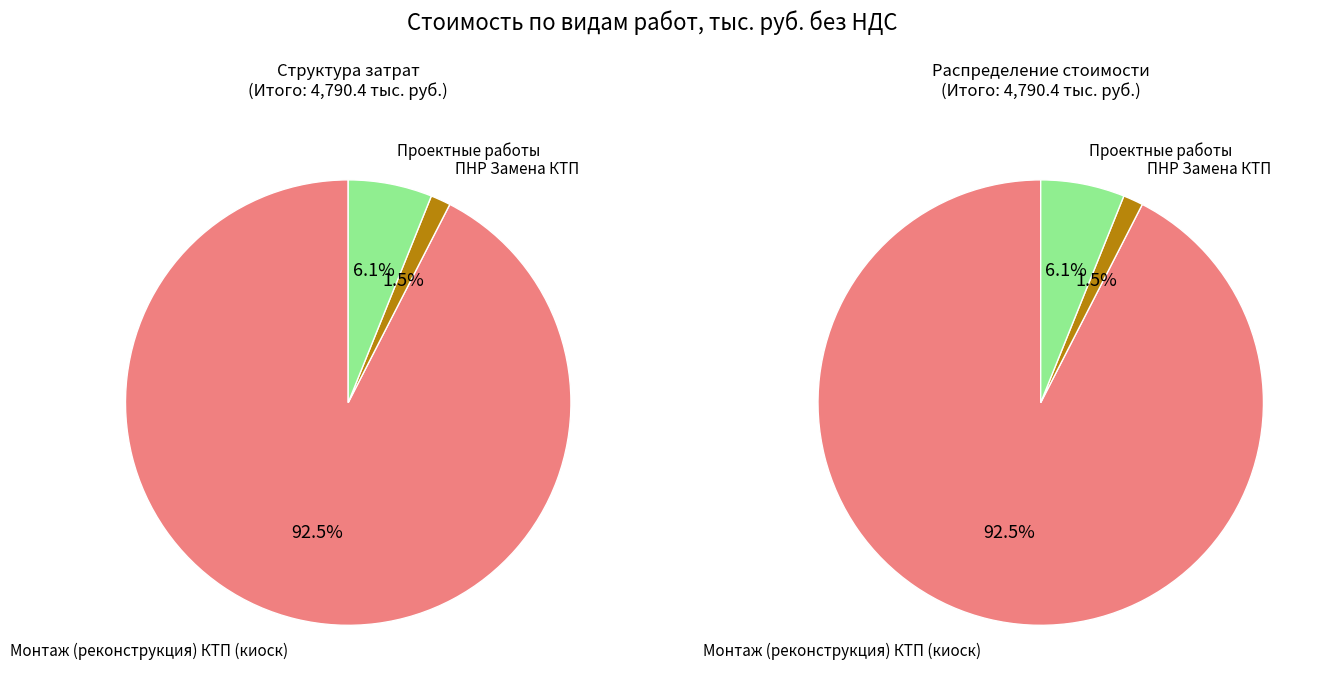

Is it true that Монтаж (реконструкция) КТП (киоск) is 98% of the pie?

False